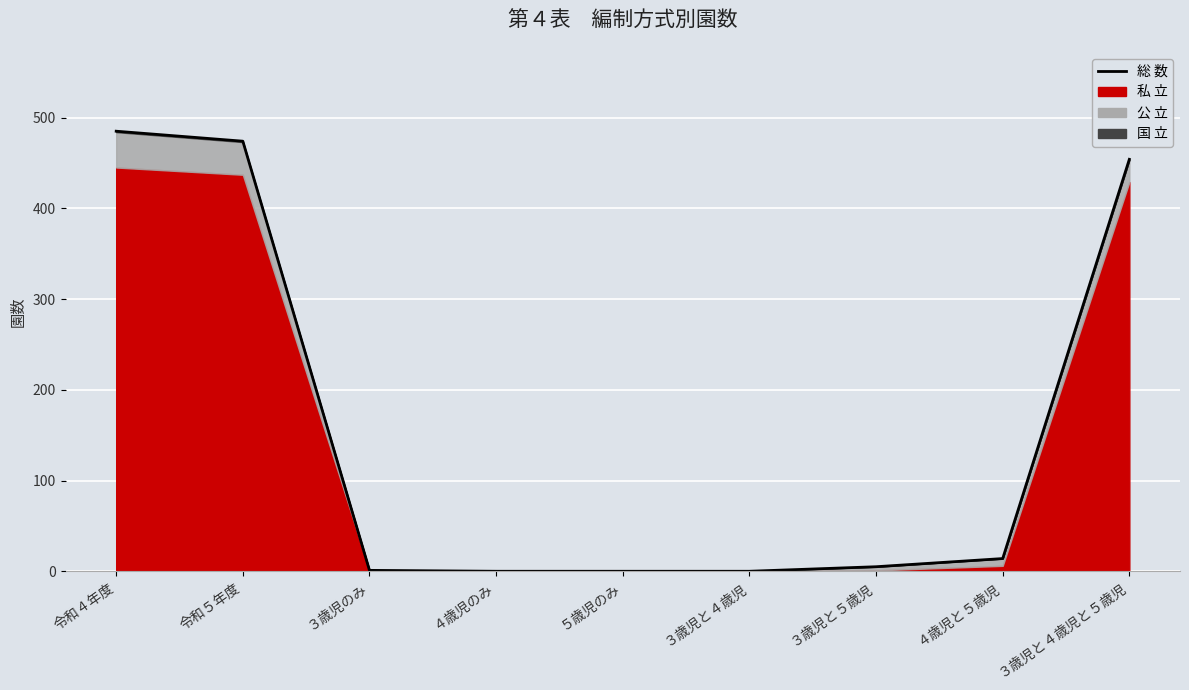

Reading left to right, transcribe all the data shown in this chart.

485	474	1	0	0	0	5	14	454